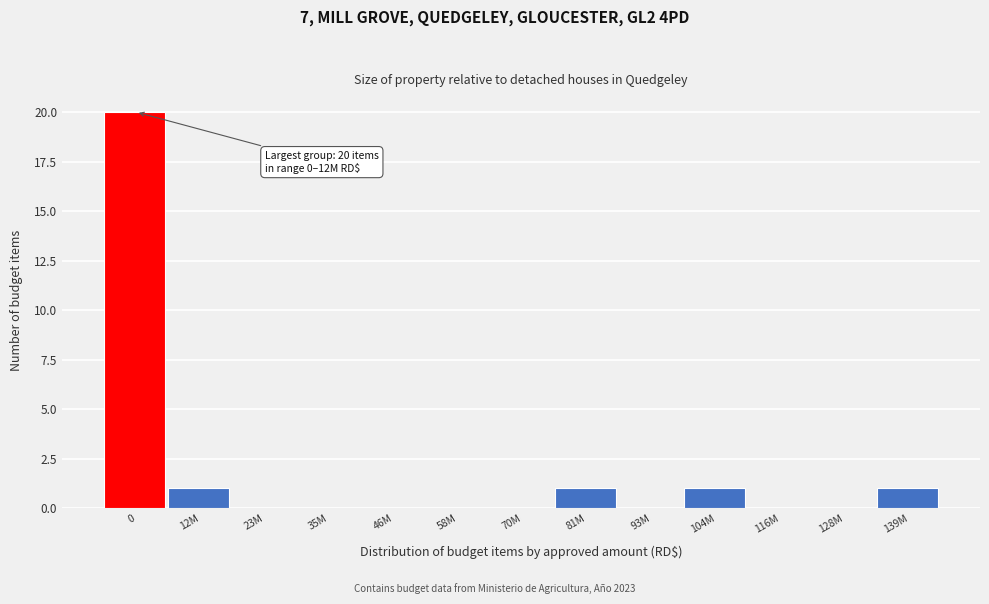

Reading right to left, list all the values displayed in this chart.

139M=1	128M=0	116M=0	104M=1	93M=0	81M=1	70M=0	58M=0	46M=0	35M=0	23M=0	12M=1	0=20